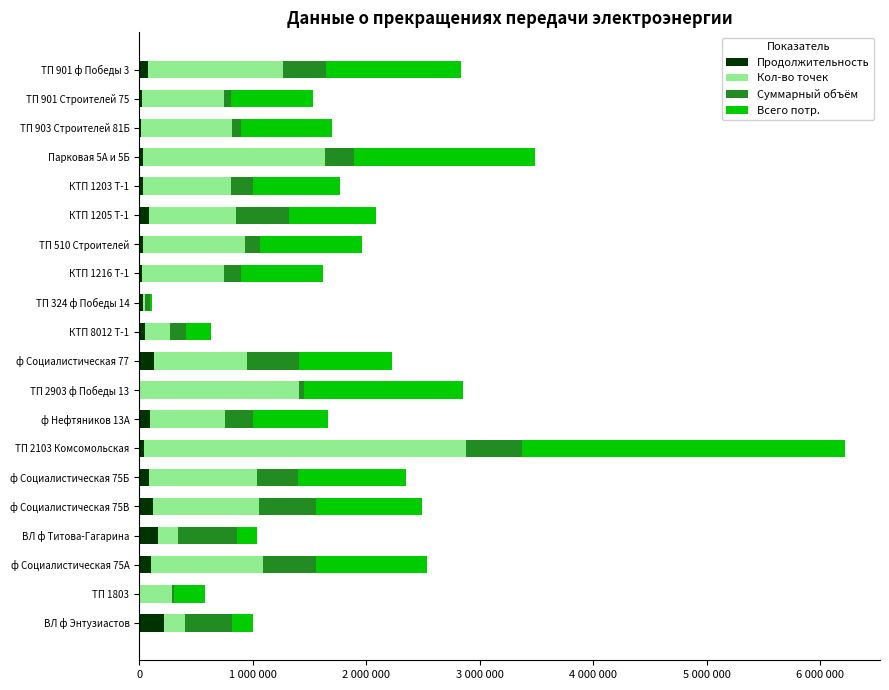

How many bars are there in total?

80